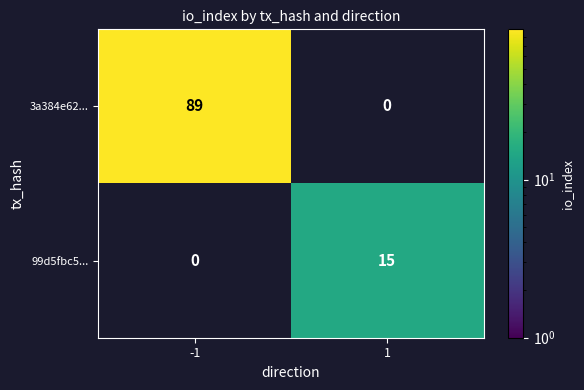

Reading right to left, extract all data points from this chart.

3a384e62...: 1=0	-1=89
99d5fbc5...: 1=15	-1=0